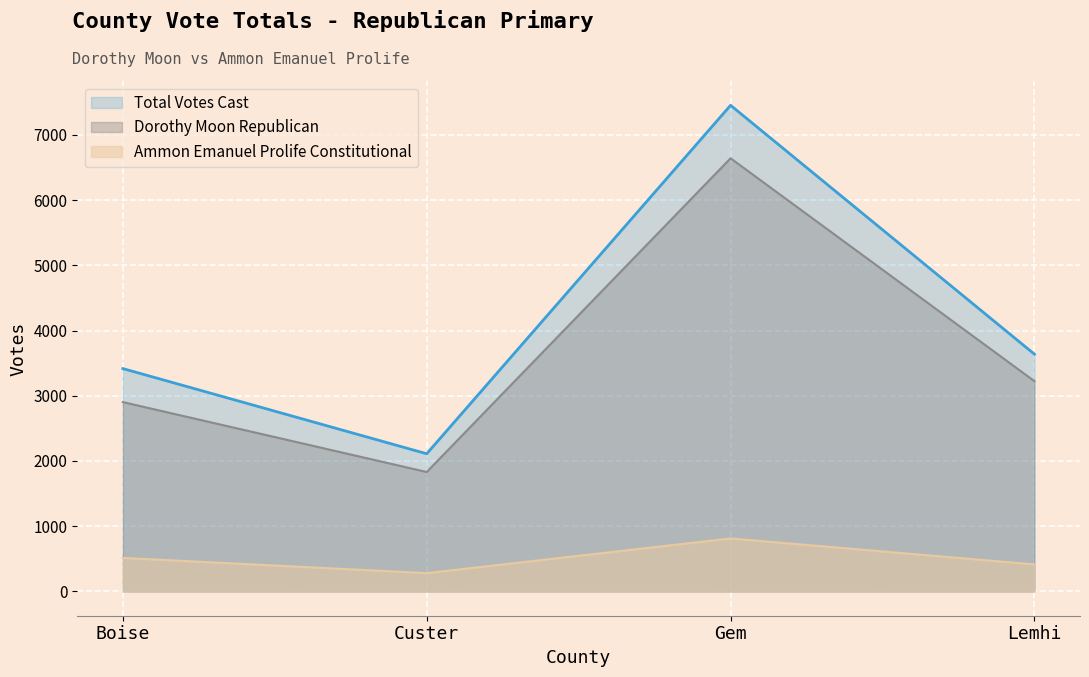

At which category does Total Votes Cast reach its first local peak?

Gem